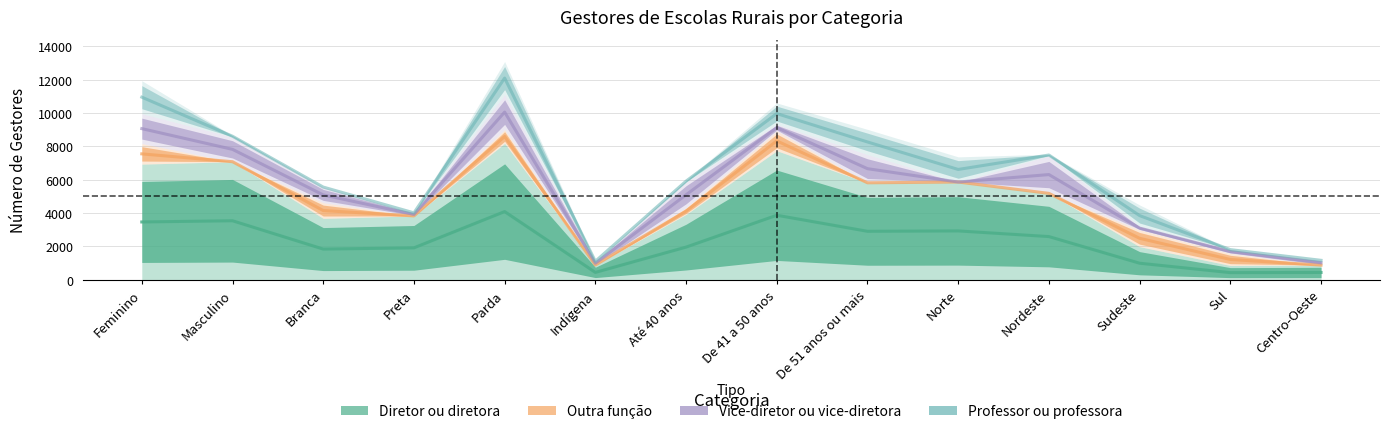

What are all the series names shown in the legend?

Diretor ou diretora, Outra função, Vice-diretor ou vice-diretora, Professor ou professora